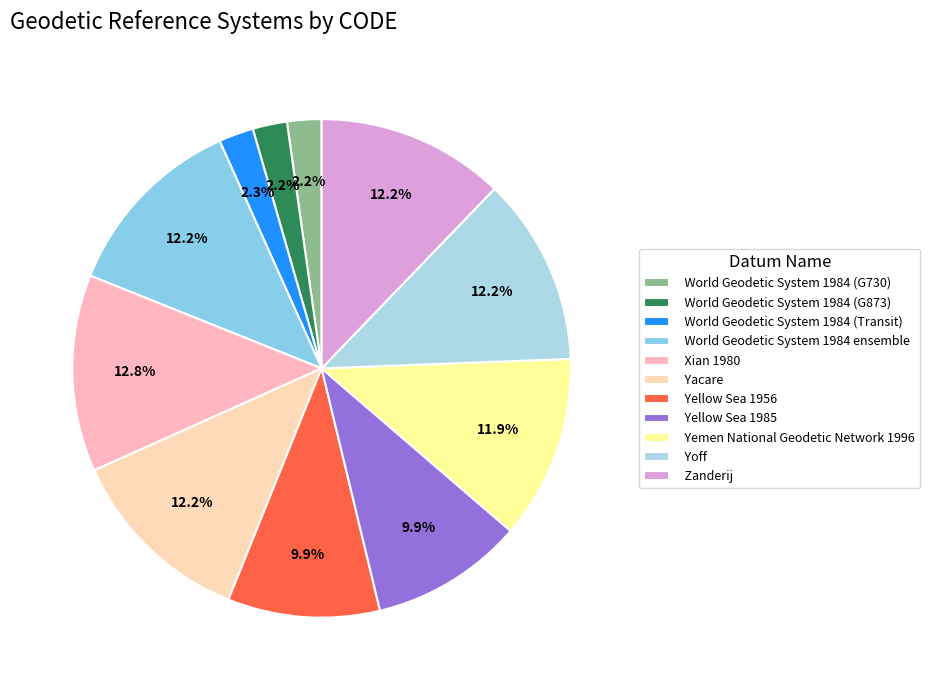

How many slices are in this pie chart?

11